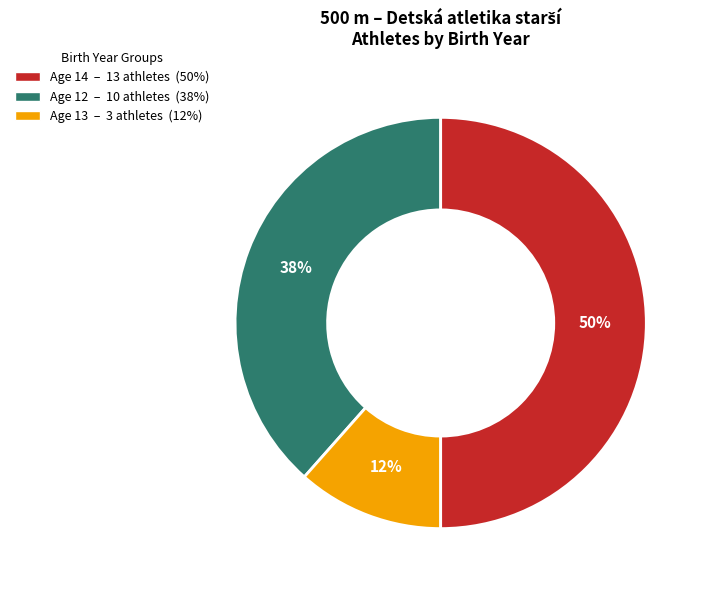

To the nearest percent, what is the difference between the largest and smallest slice percentages?

38%